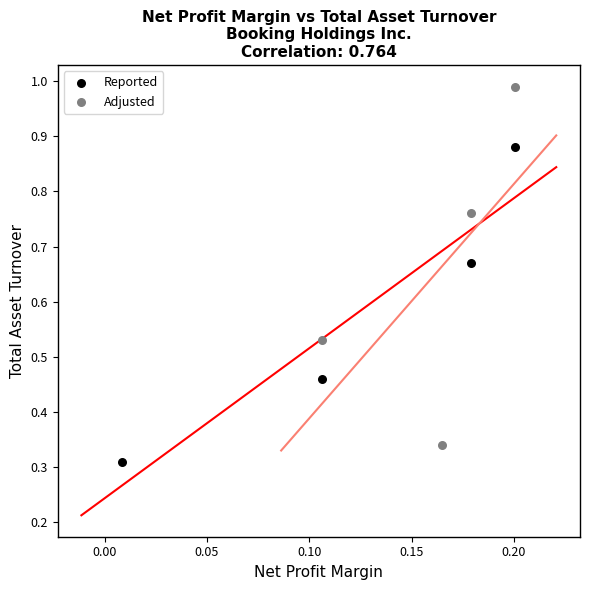

Which series reaches the maximum Y coordinate?

Adjusted